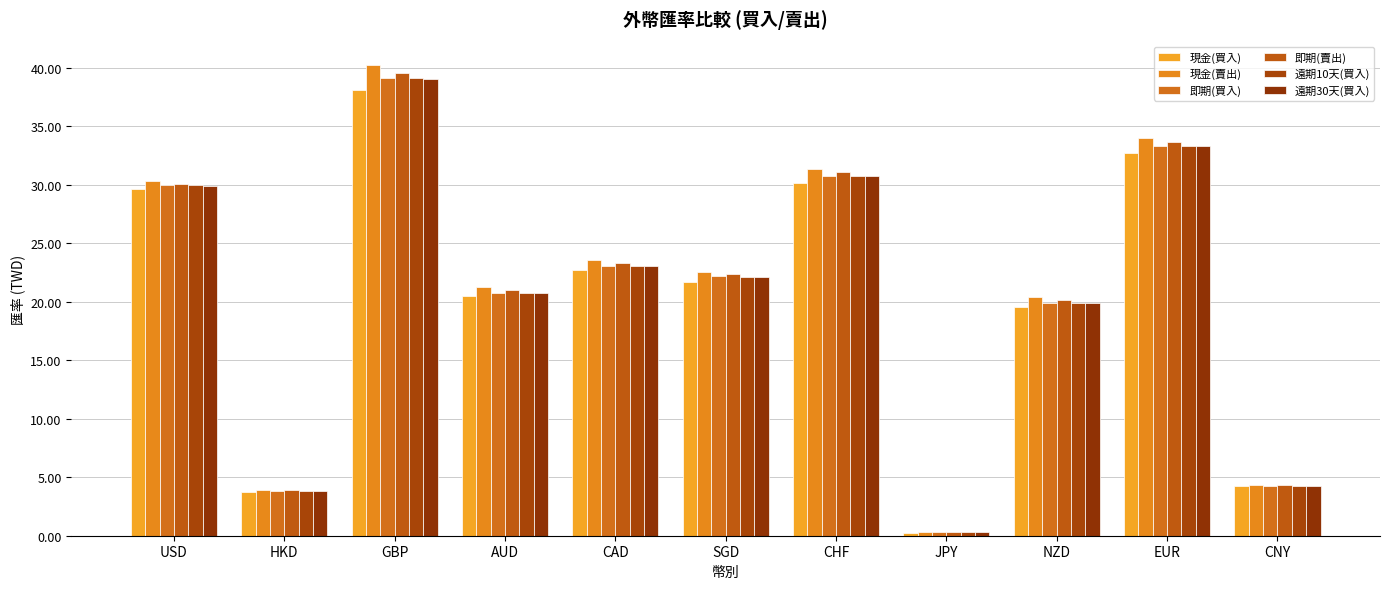

The 即期(賣出) series shows 4.7 at SGD. True or false?

False